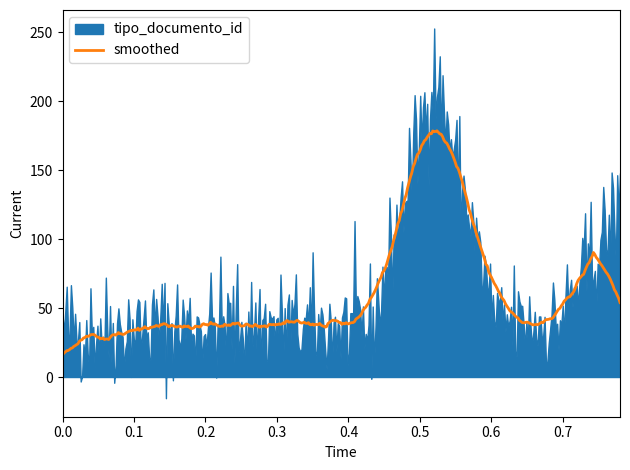

What is the lowest value of the smoothed series?

15.8